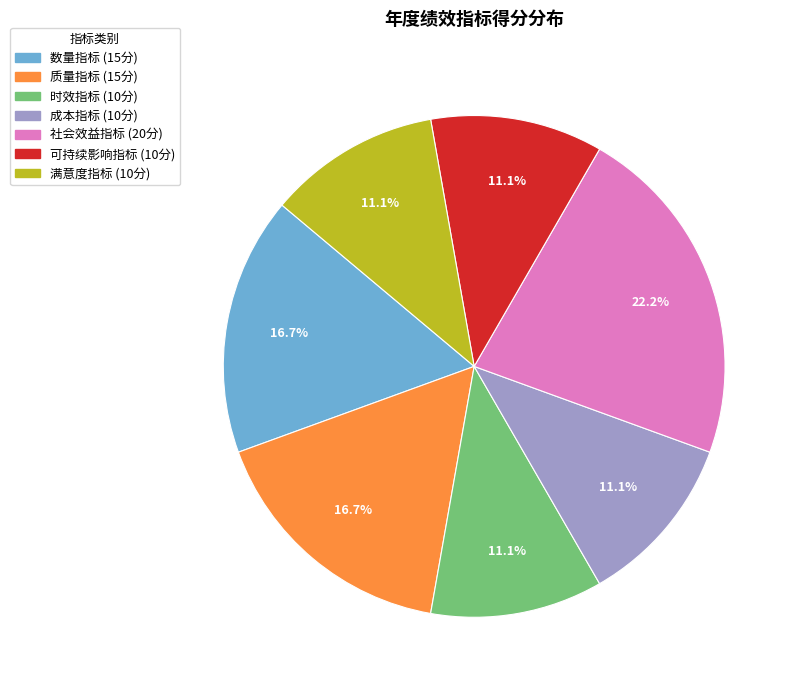

What portion of the pie excludes 社会效益指标?

77.8%